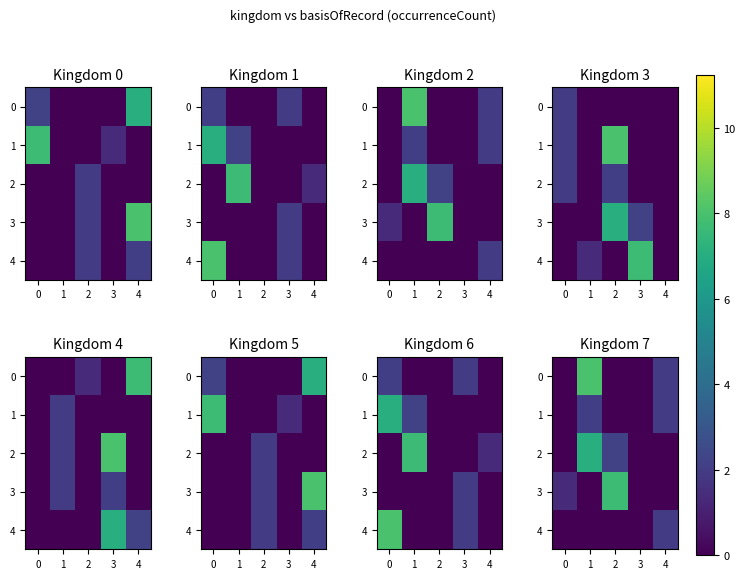

How many series are shown in this chart?

5